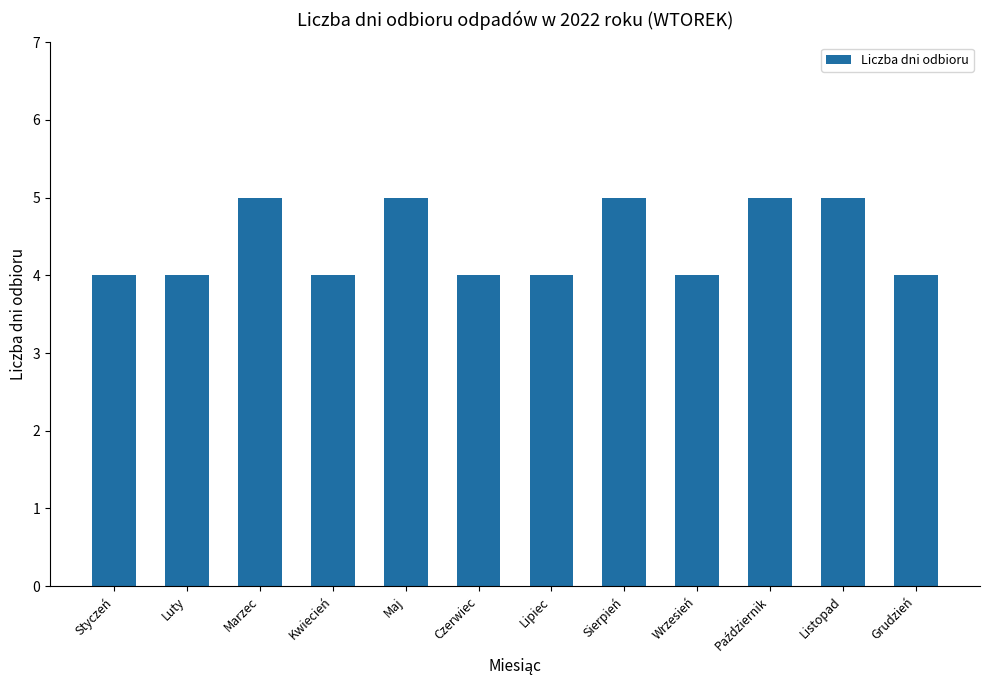

What is the average value?

4